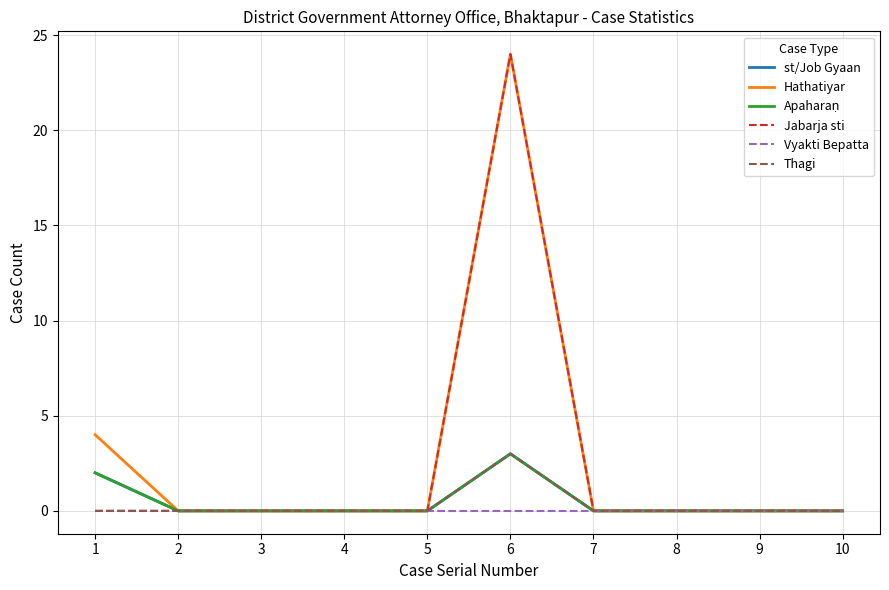

Which series has the widest spread of values?

Hathatiyar